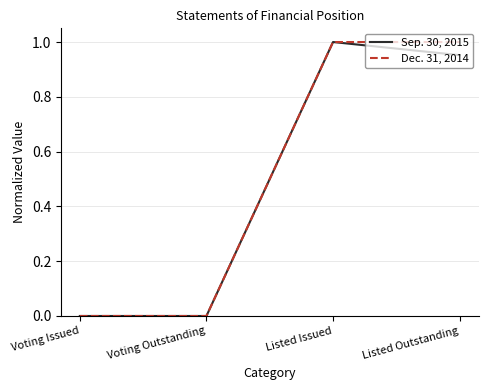

List the series in order of their overall mean, lowest first.

Sep. 30, 2015, Dec. 31, 2014